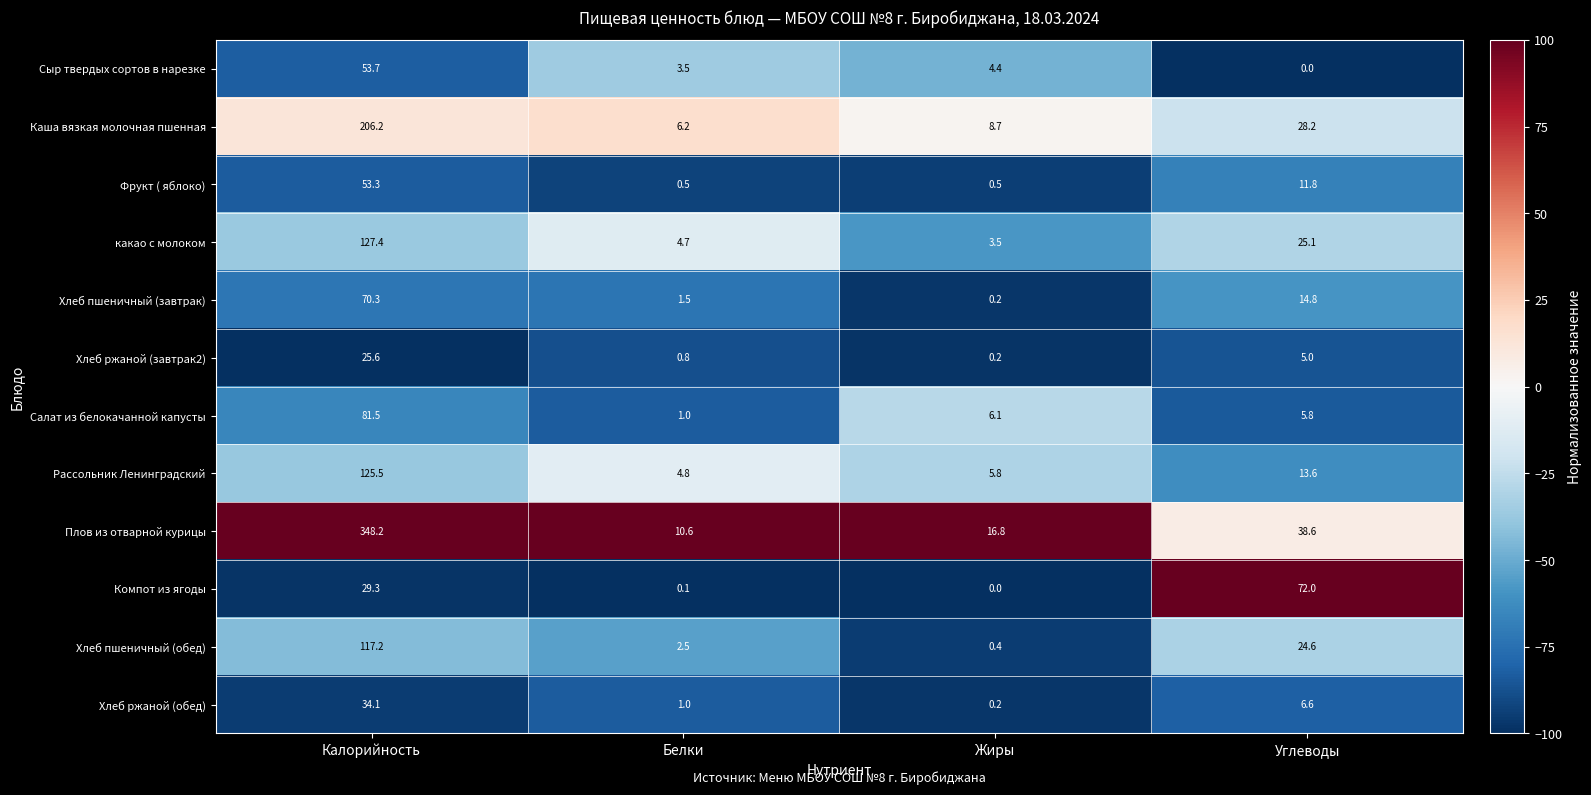

Count the number of data series in this chart.

12